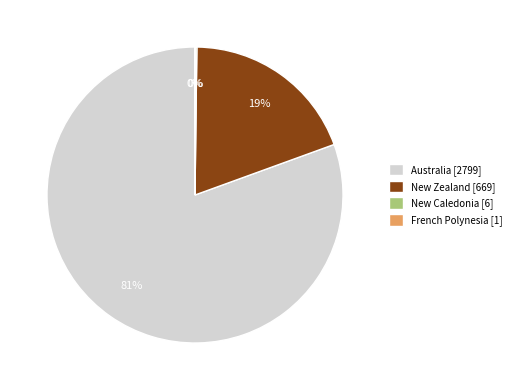

Does Australia [2799] account for over 50% of the chart?

Yes